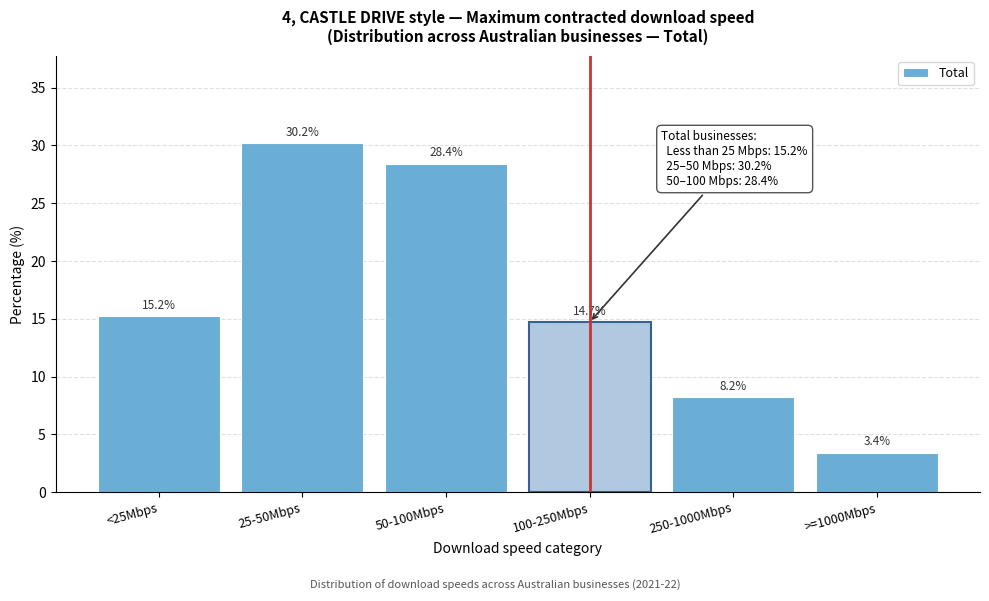

Reading left to right, list all the values displayed in this chart.

15.2	30.2	28.4	14.7	8.2	3.4